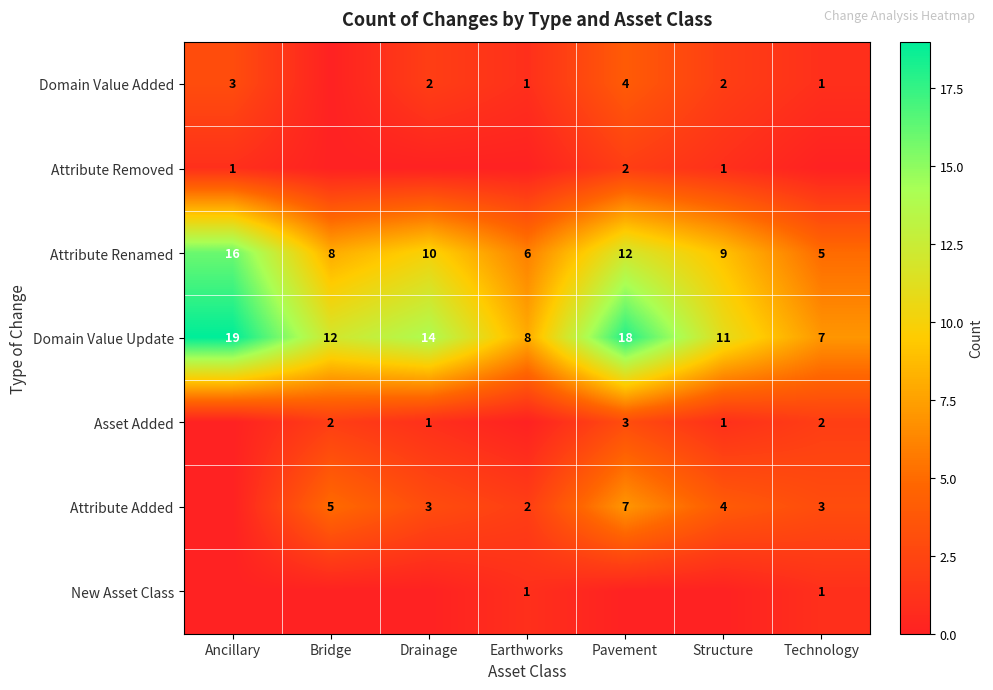

What is the difference between the highest and lowest values at Earthworks?

8